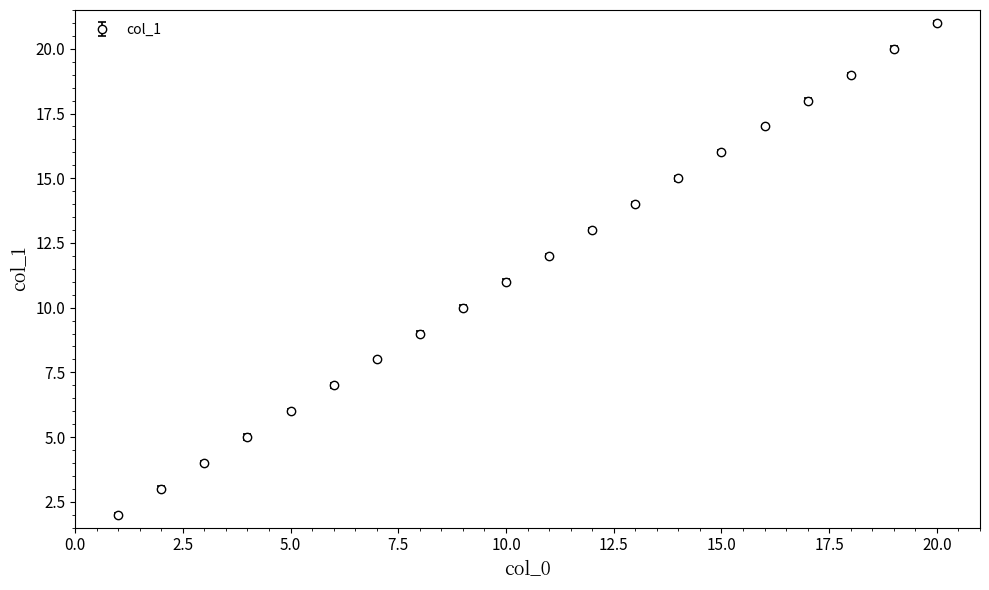

True or false: the data has more than 0 interior local peaks.

False